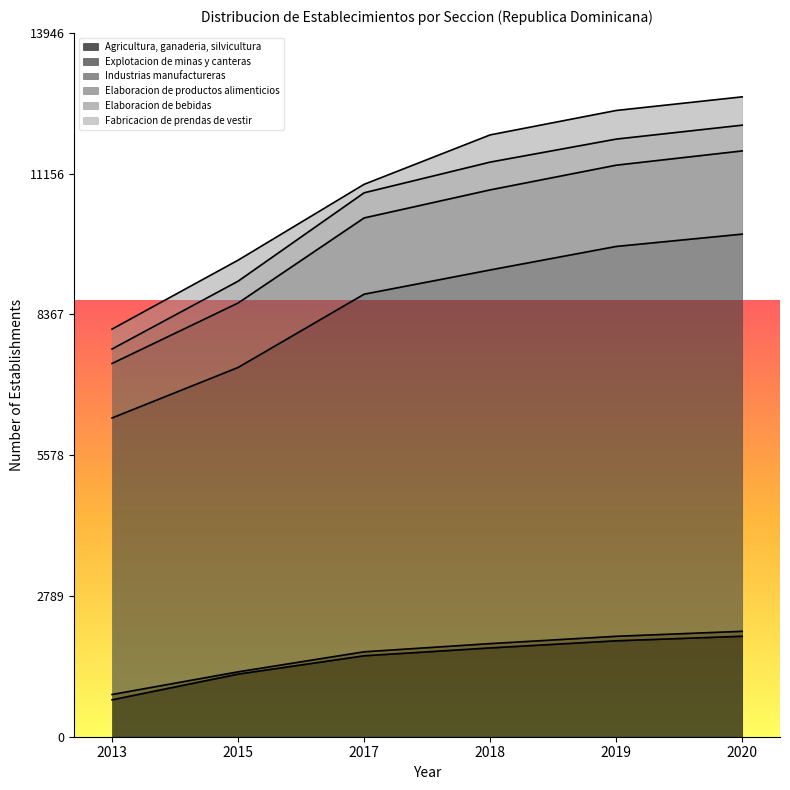

True or false: Industrias manufactureras and Elaboracion de productos alimenticios intersect in this chart.

False